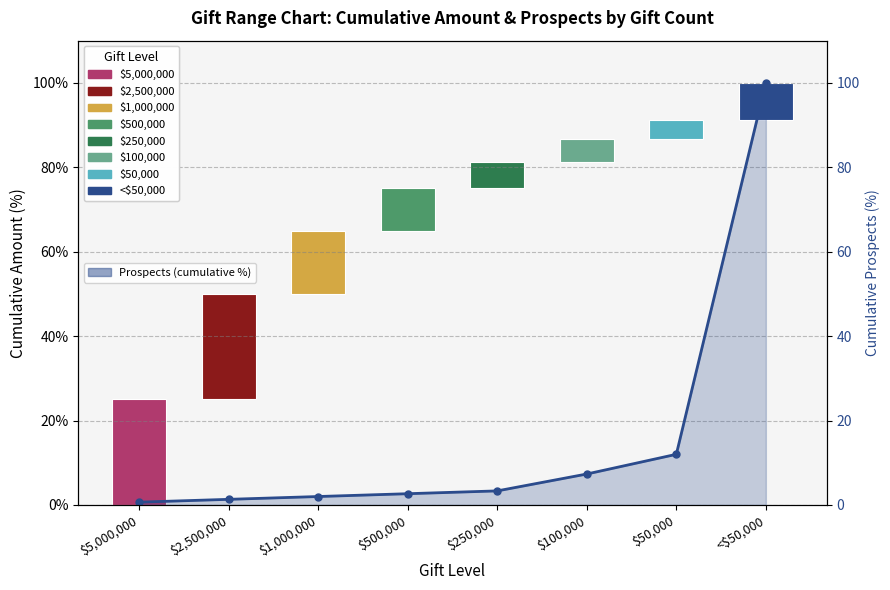

Approximately how many times larger is the value at $1,000,000 compared to $50,000?

0.2